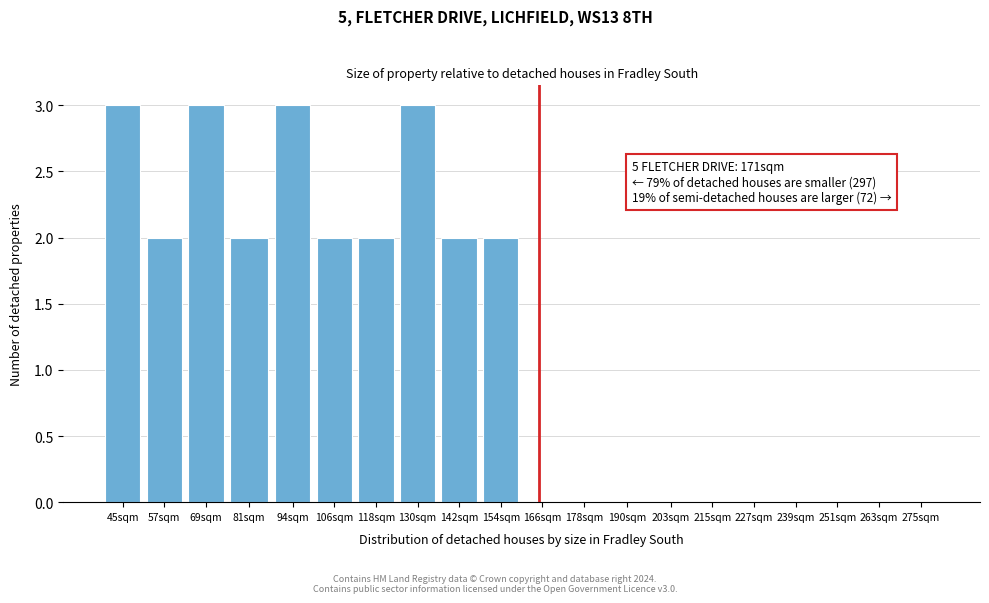

Reading left to right, transcribe all the data shown in this chart.

45sqm=3	57sqm=2	69sqm=3	81sqm=2	94sqm=3	106sqm=2	118sqm=2	130sqm=3	142sqm=2	154sqm=2	166sqm=0	178sqm=0	190sqm=0	203sqm=0	215sqm=0	227sqm=0	239sqm=0	251sqm=0	263sqm=0	275sqm=0